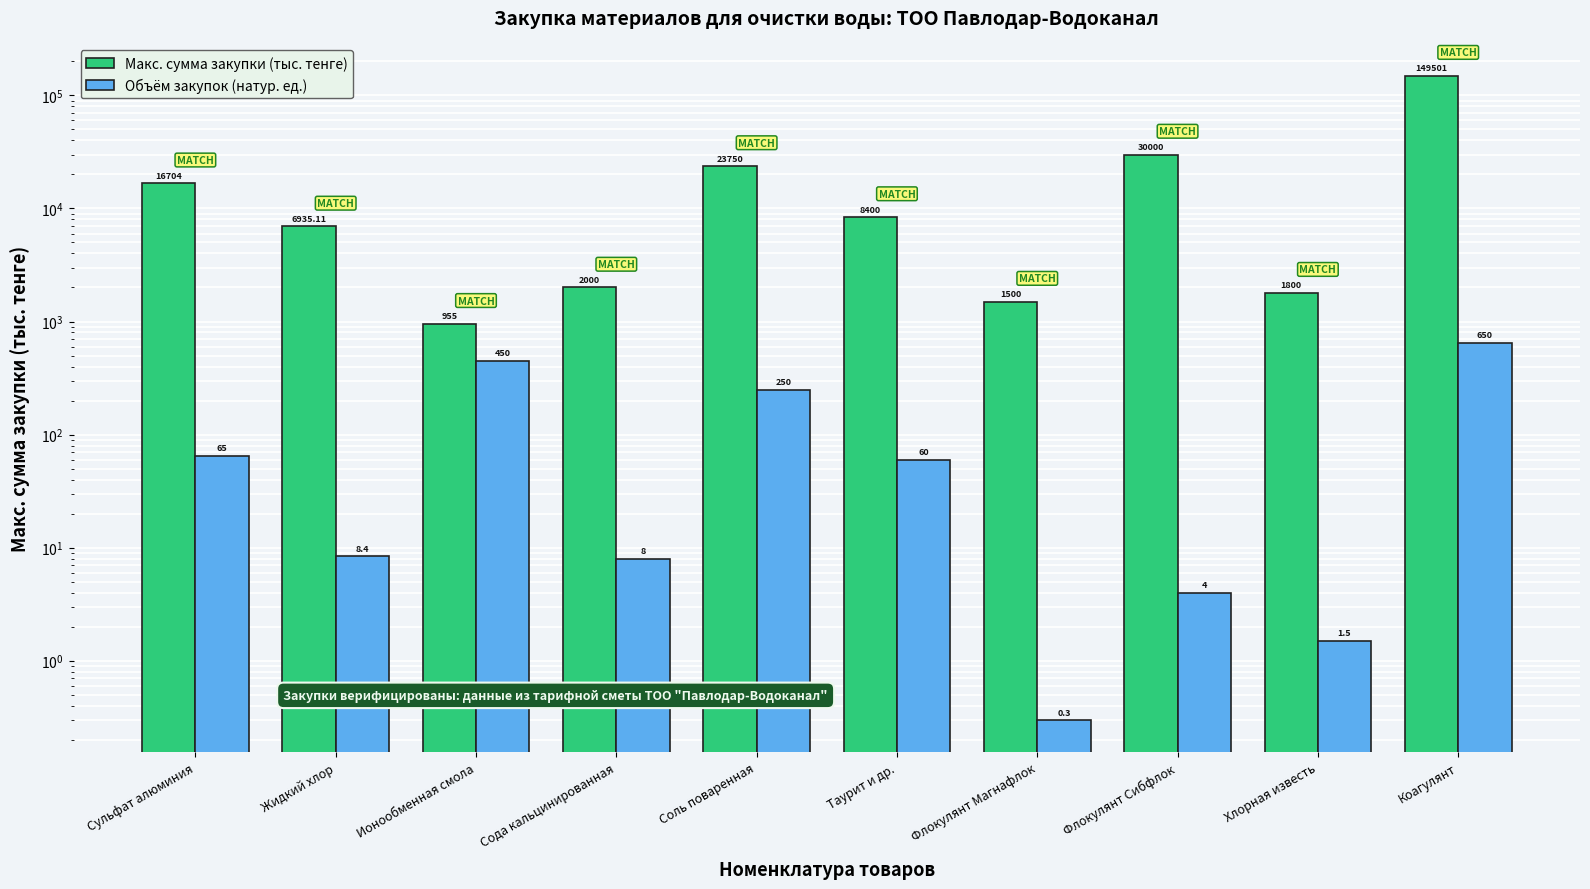

Which series has the largest total across all categories?

Макс. сумма закупки (тыс. тенге)